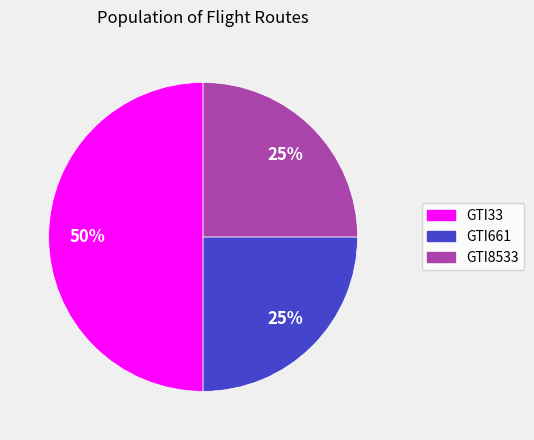

Combined, do GTI8533 and GTI33 account for over 50%?

Yes